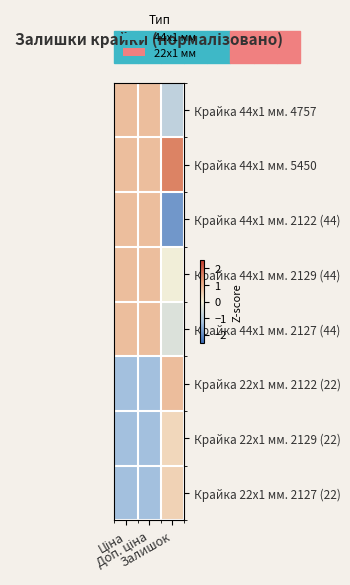

At how many categories does at least one series exceed -1?

3